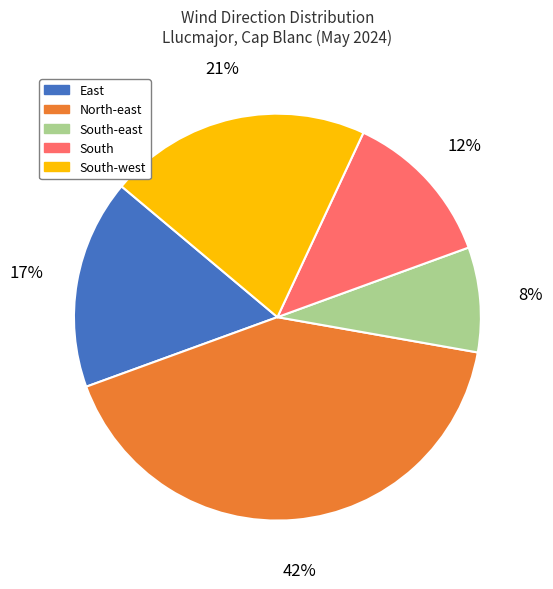

What is the largest slice in the pie chart?

North-east